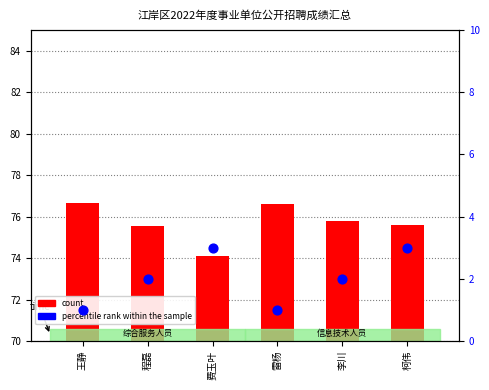

What are all the series names shown in the legend?

count, percentile rank within the sample